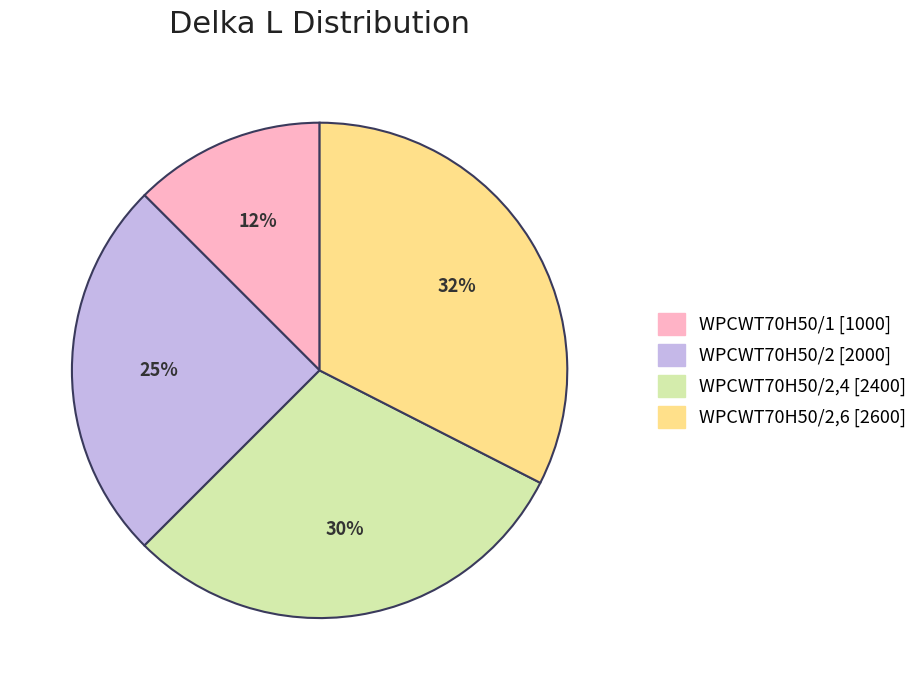

To the nearest percent, what is the average slice percentage?

25%